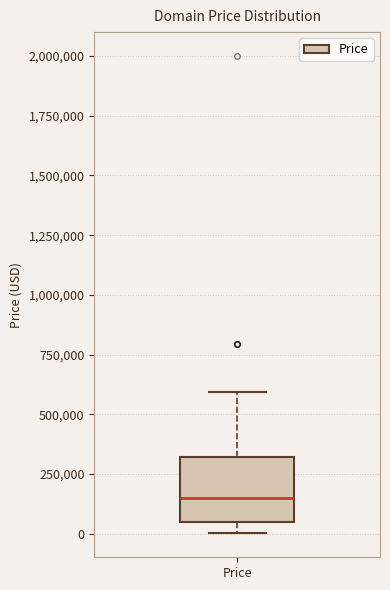

Read this box plot against the y-axis: the position of the median line, the range covered by the box, and the ends of both whiskers. The values are not printed on the chart, so give them approximately, as read against the axis.

median 150000, box 50000 to 300000, whiskers 0 to 600000